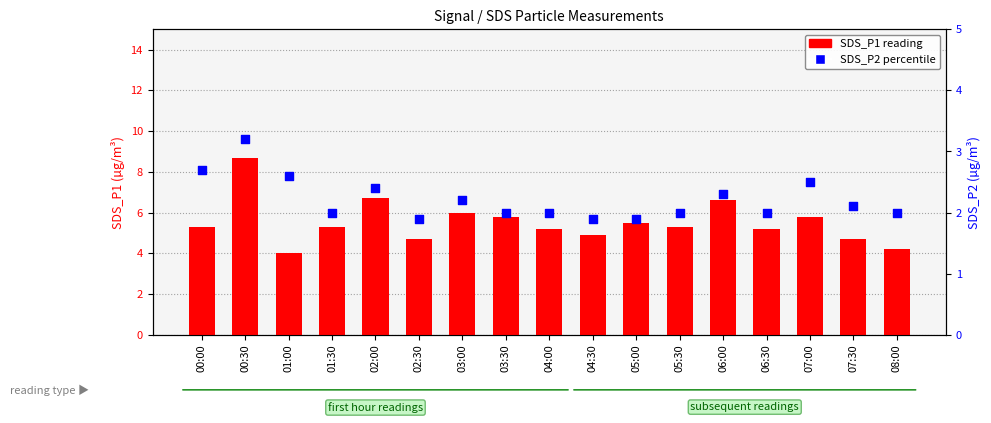

At how many categories does at least one series exceed 3?

17